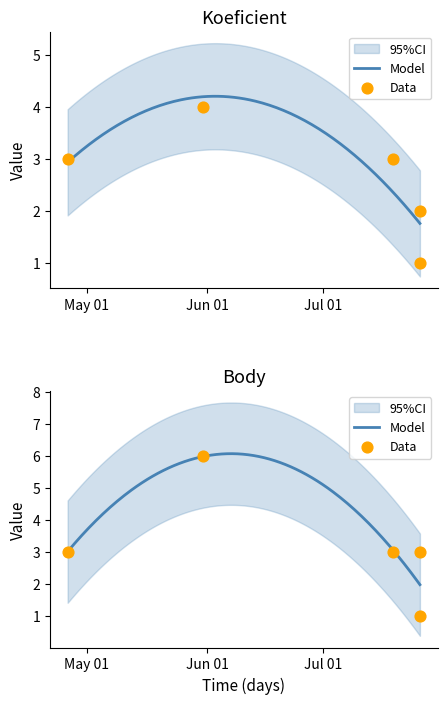

Which series has the largest total across all categories?

Body